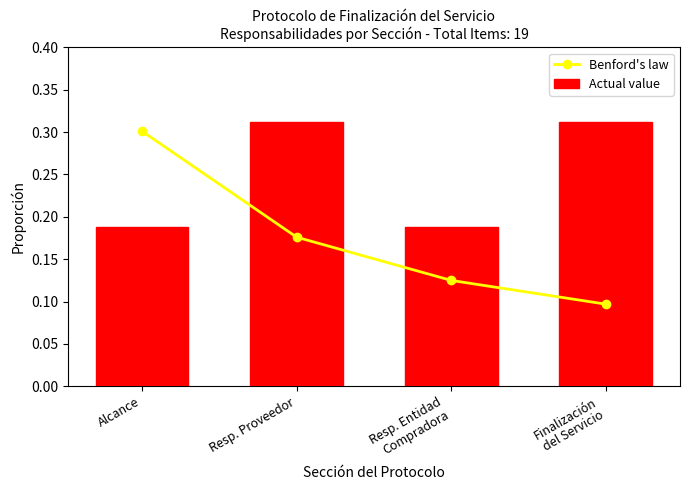

Is it true that Benford's law equals 0.0 at Finalización
del Servicio?

False